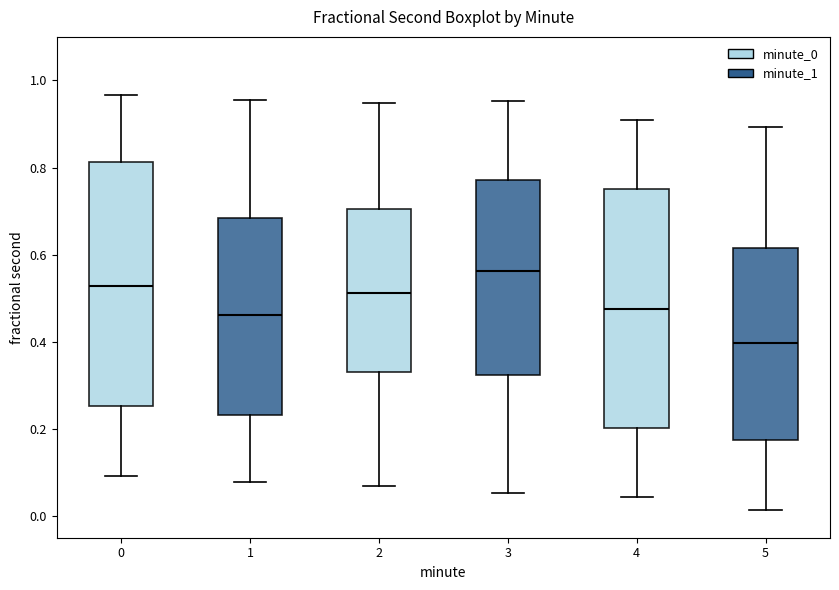

Reading left to right, transcribe this box plot: for each box, give where its median line is, the range the box spans, and where its two whiskers end, as read against the y-axis. The values are not printed on the chart, so give them approximately, as read against the axis.

0: median 0.52, box 0.26 to 0.82, whiskers 0.10 to 0.96
1: median 0.46, box 0.24 to 0.68, whiskers 0.08 to 0.96
2: median 0.52, box 0.32 to 0.70, whiskers 0.06 to 0.94
3: median 0.56, box 0.32 to 0.78, whiskers 0.06 to 0.96
4: median 0.48, box 0.20 to 0.76, whiskers 0.04 to 0.90
5: median 0.40, box 0.18 to 0.62, whiskers 0.02 to 0.90